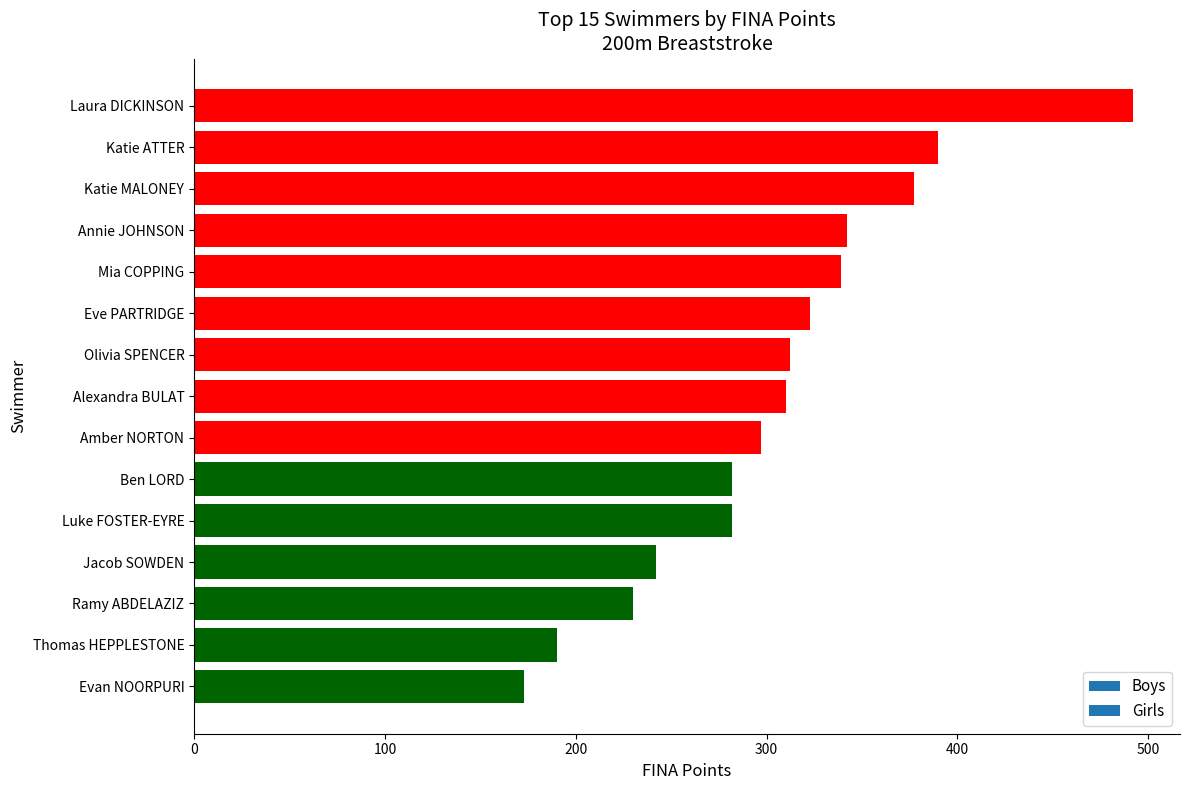

Approximately how many times larger is the value at Alexandra BULAT compared to Laura DICKINSON?

0.6